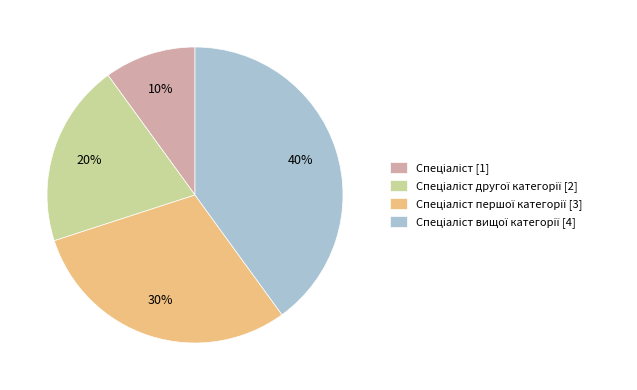

Is there any slice that represents more than half of the pie?

No